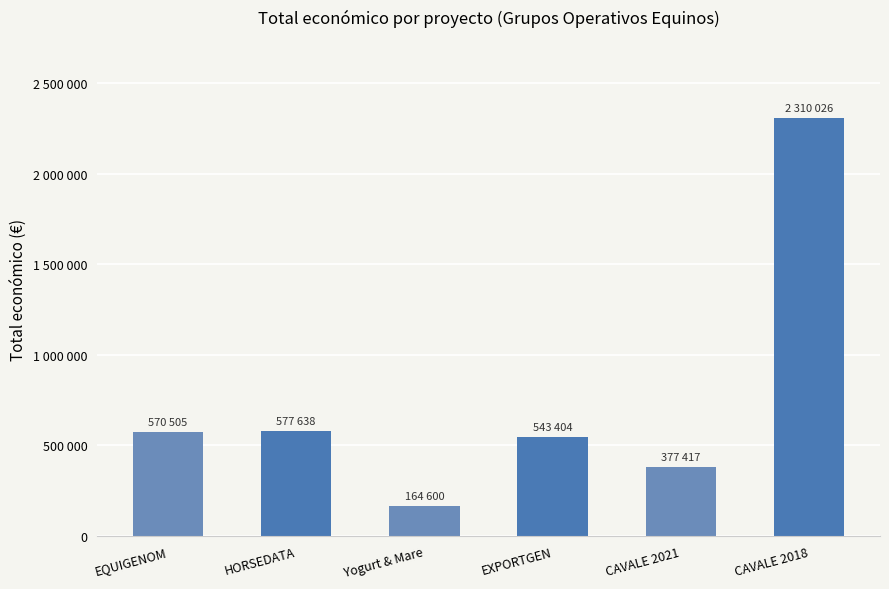

What is the approximate value at CAVALE 2018?

2310026